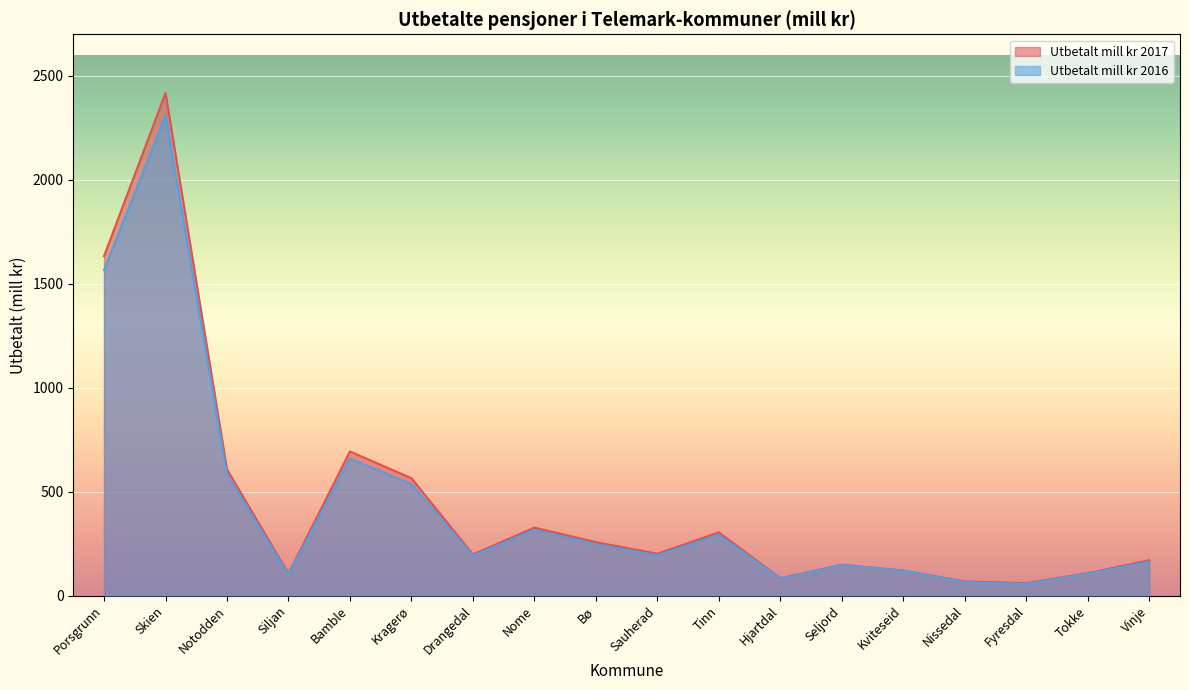

Reading right to left, list all the values displayed in this chart.

Utbetalt mill kr 2017: Vinje=170.3	Tokke=107.3	Fyresdal=59.6	Nissedal=67.9	Kviteseid=120.6	Seljord=148.3	Hjartdal=83.3	Tinn=304.0	Sauherad=201.3	Bø=256.8	Nome=327.0	Drangedal=197.7	Kragerø=564.4	Bamble=693.3	Siljan=105.3	Notodden=607.0	Skien=2417.4	Porsgrunn=1632.8
Utbetalt mill kr 2016: Vinje=162.1	Tokke=104.6	Fyresdal=55.7	Nissedal=64.2	Kviteseid=119.8	Seljord=145.9	Hjartdal=80.9	Tinn=291.6	Sauherad=193.4	Bø=246.3	Nome=315.8	Drangedal=191.8	Kragerø=536.2	Bamble=659.0	Siljan=99.7	Notodden=583.5	Skien=2306.8	Porsgrunn=1565.7